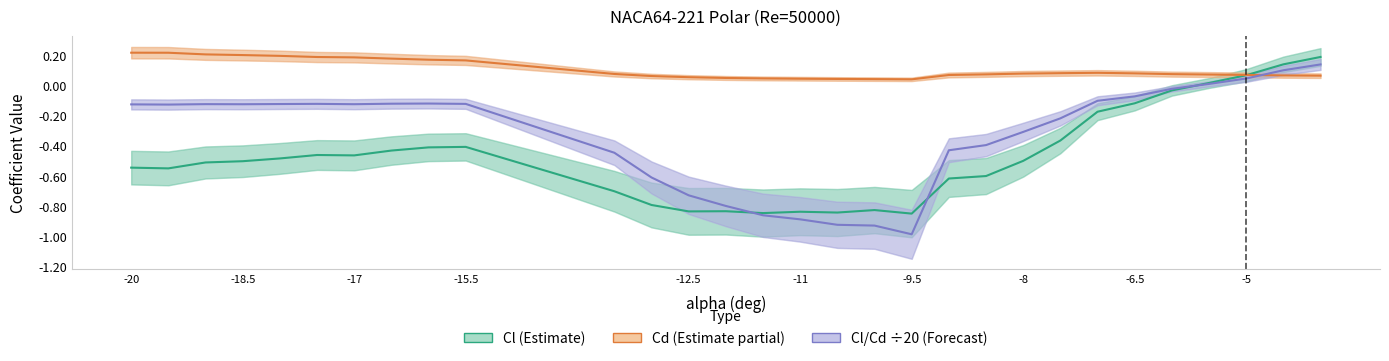

Reading left to right, list all the values displayed in this chart.

Cl: -0.5	-0.5	-0.5	-0.5	-0.5	-0.5	-0.5	-0.4	-0.4	-0.4	-0.7	-0.8	-0.8	-0.8	-0.8	-0.8	-0.8	-0.8	-0.9	-0.6	-0.6	-0.5	-0.4	-0.2	-0.1	-0.0	0.0	0.1	0.1	0.2
Cd: 0.2	0.2	0.2	0.2	0.2	0.2	0.2	0.2	0.2	0.2	0.1	0.1	0.1	0.1	0.0	0.0	0.0	0.0	0.0	0.1	0.1	0.1	0.1	0.1	0.1	0.1	0.1	0.1	0.1	0.1
Cl/Cd (÷20): -0.1	-0.1	-0.1	-0.1	-0.1	-0.1	-0.1	-0.1	-0.1	-0.1	-0.4	-0.6	-0.7	-0.8	-0.9	-0.9	-0.9	-0.9	-1.0	-0.4	-0.4	-0.3	-0.2	-0.1	-0.1	-0.0	0.0	0.0	0.1	0.1